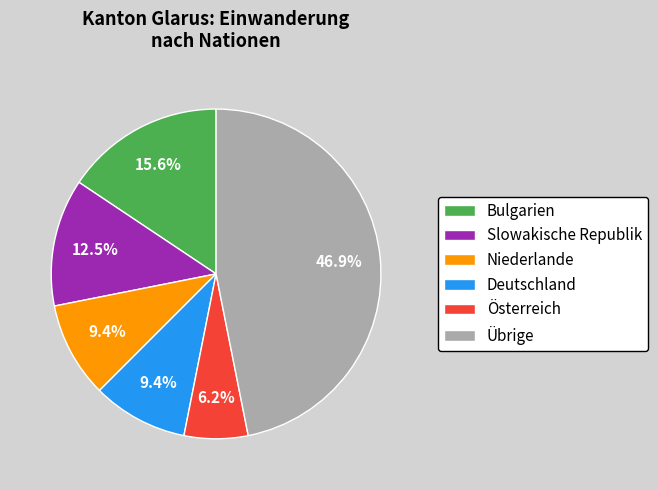

Combined, what portion of the pie is Übrige and Slowakische Republik?

59.4%